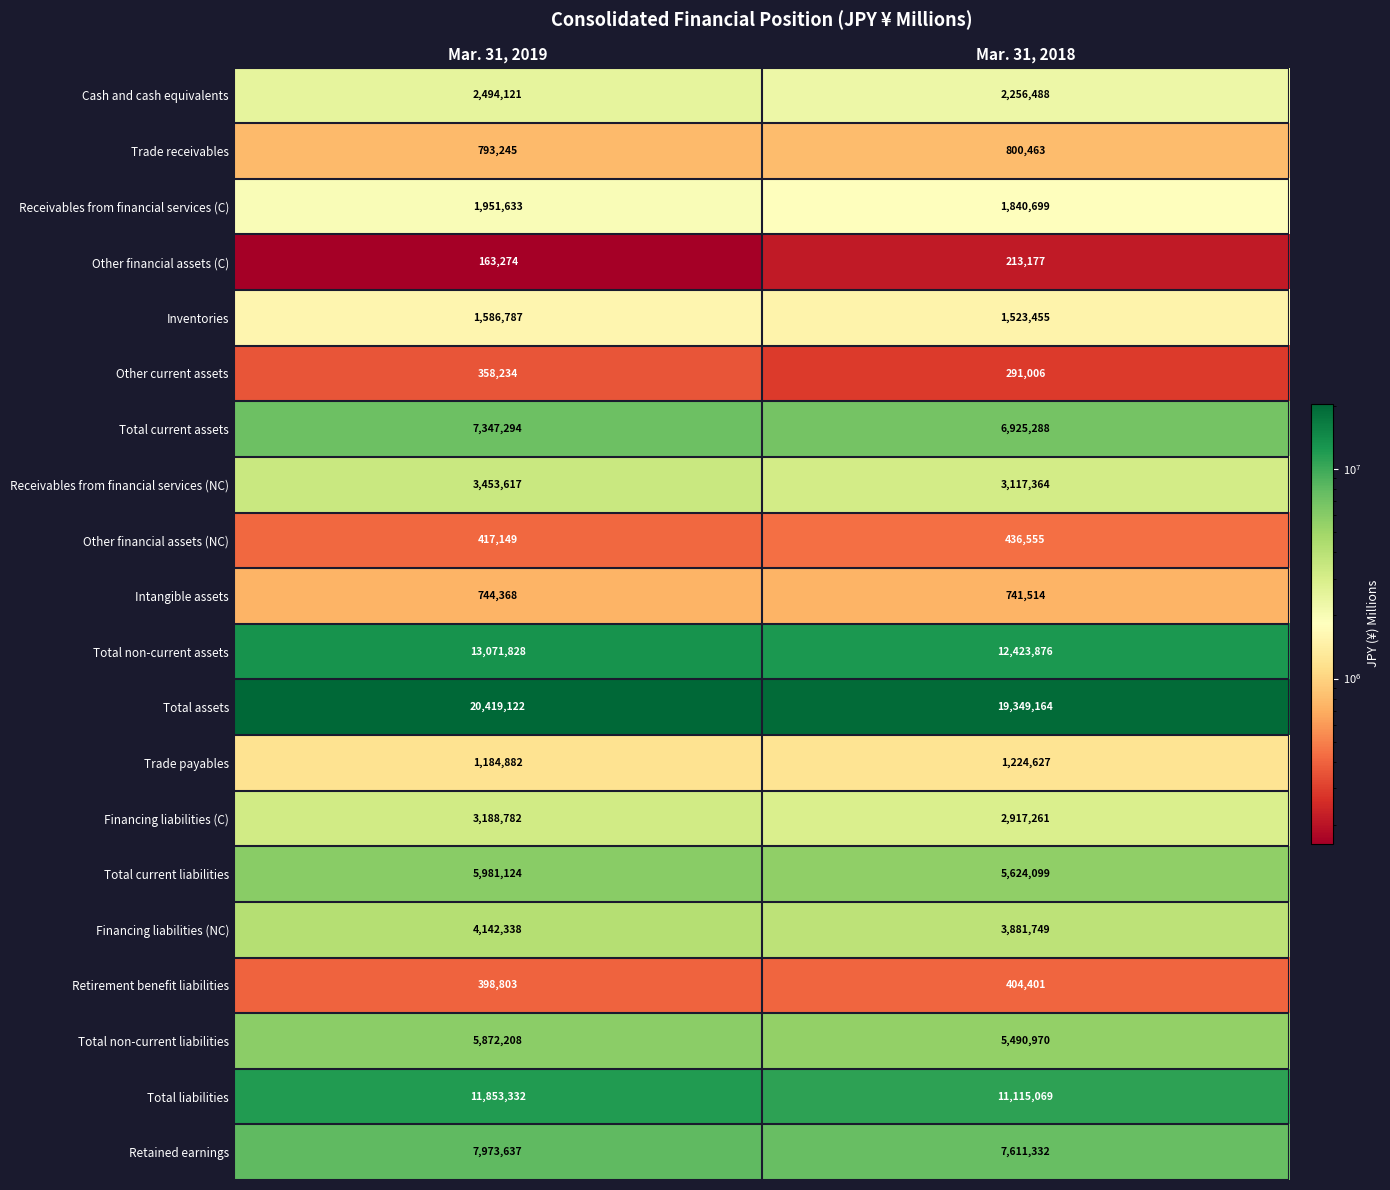

What is the total value across all series at Mar. 31, 2019?

93395778